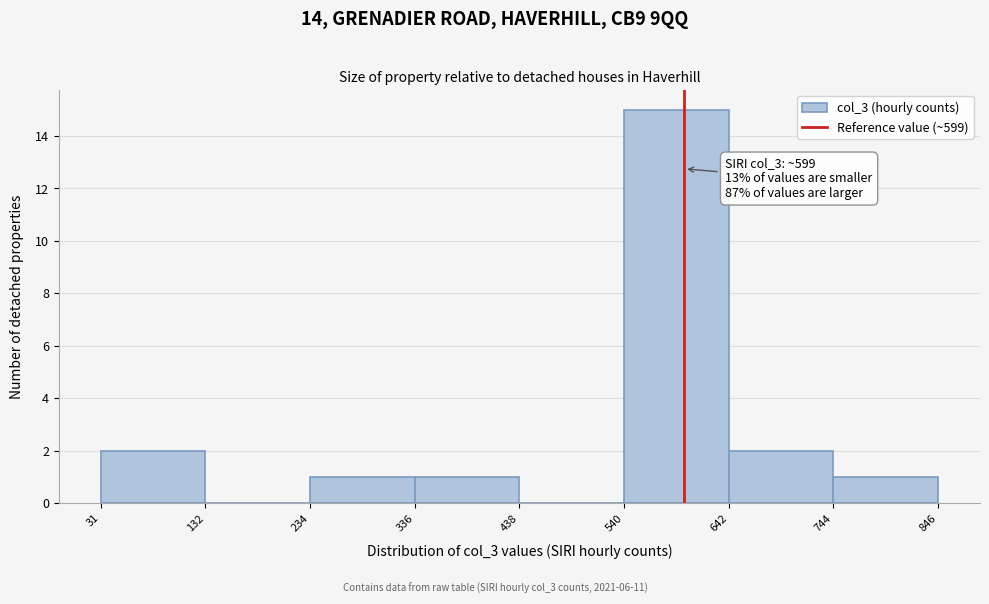

Over which range of the x-axis is the bar tallest?

540 to 642